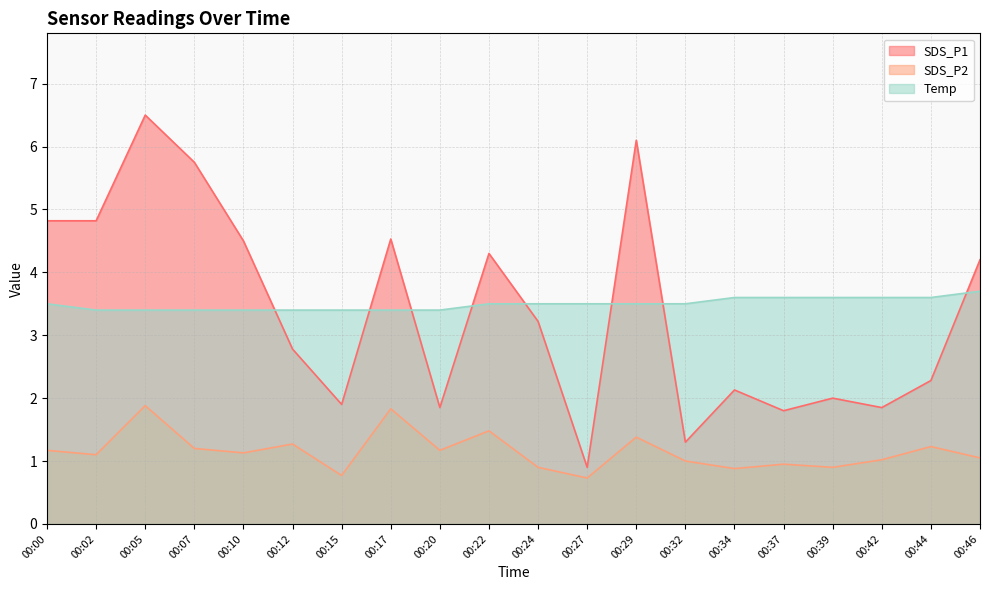

What is the value of the SDS_P2 point at the 15th from the left?

0.9